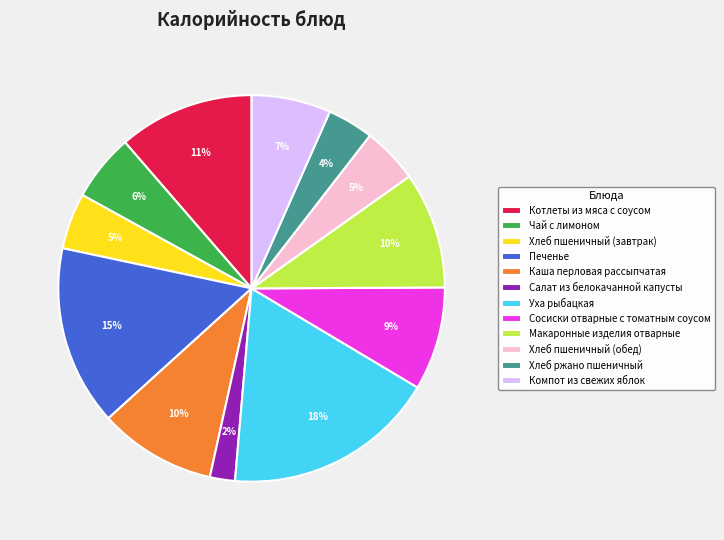

To the nearest percent, what is the average slice percentage?

8%